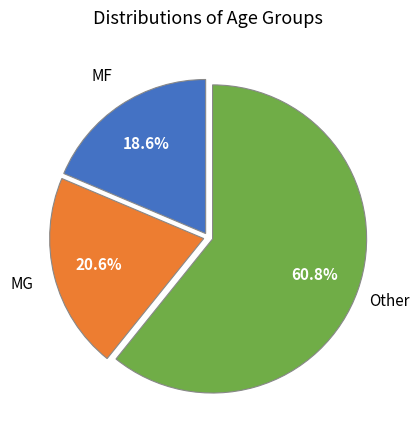

Is there a majority slice in this chart?

Yes